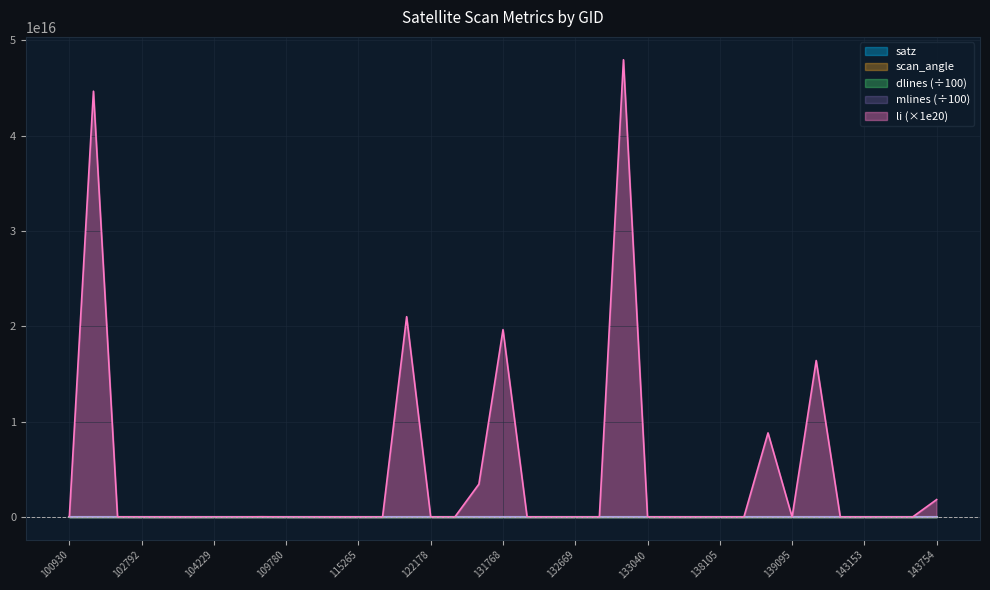

What is the sum of the dnbrad values at 138105 and 102551?

44674828850525968.0